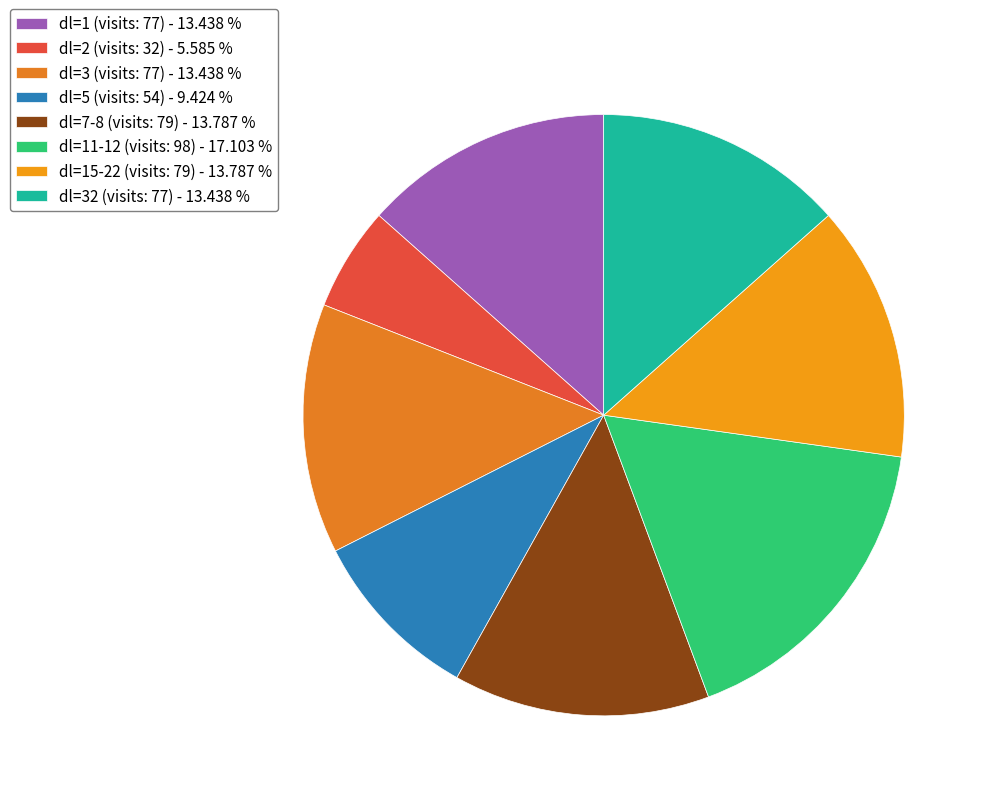

Does any single category account for the majority?

No